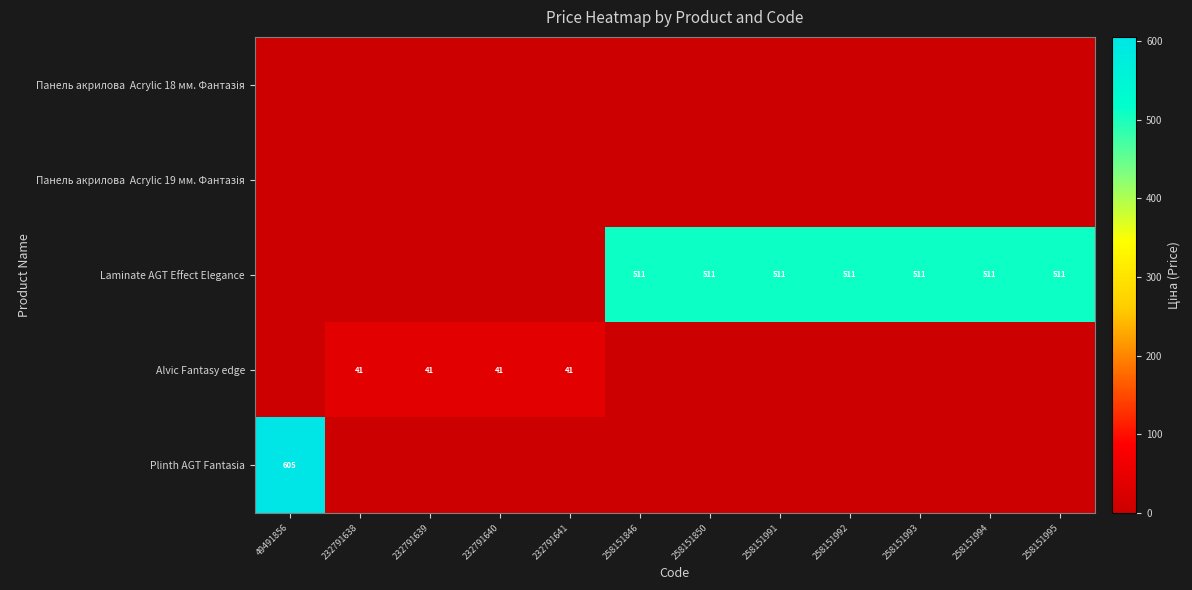

Which category has the lowest value in the Панель акрилова Acrylic 18 мм. Фантазія series?

49491856